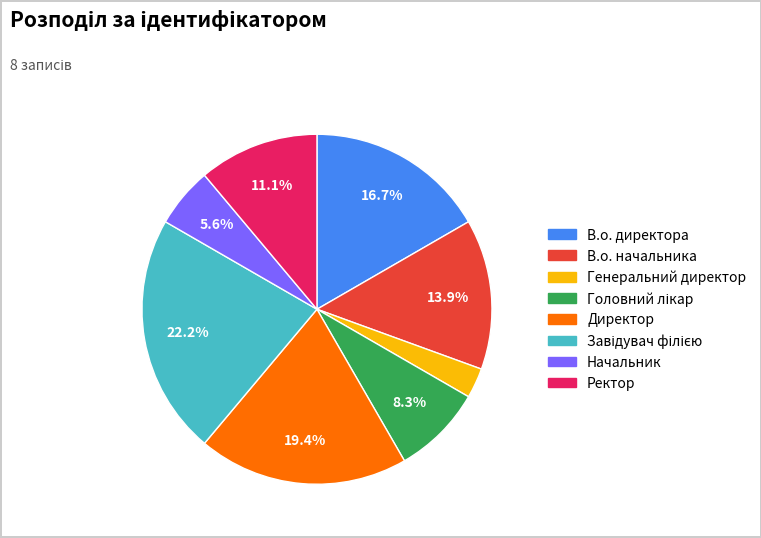

Which category has the smallest portion of the pie?

Генеральний директор